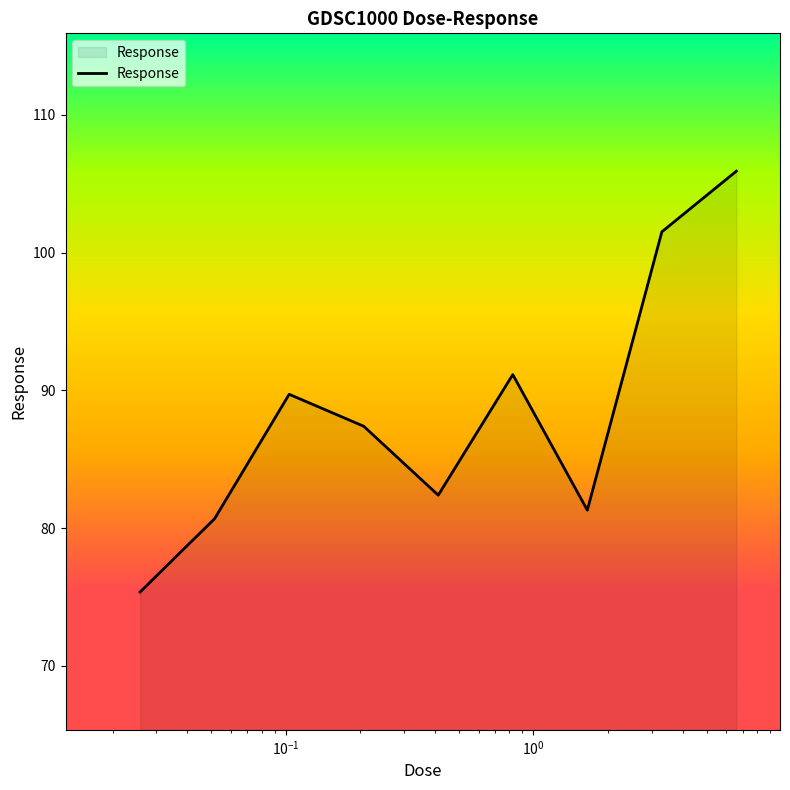

What is the difference between the maximum and minimum values?

30.5